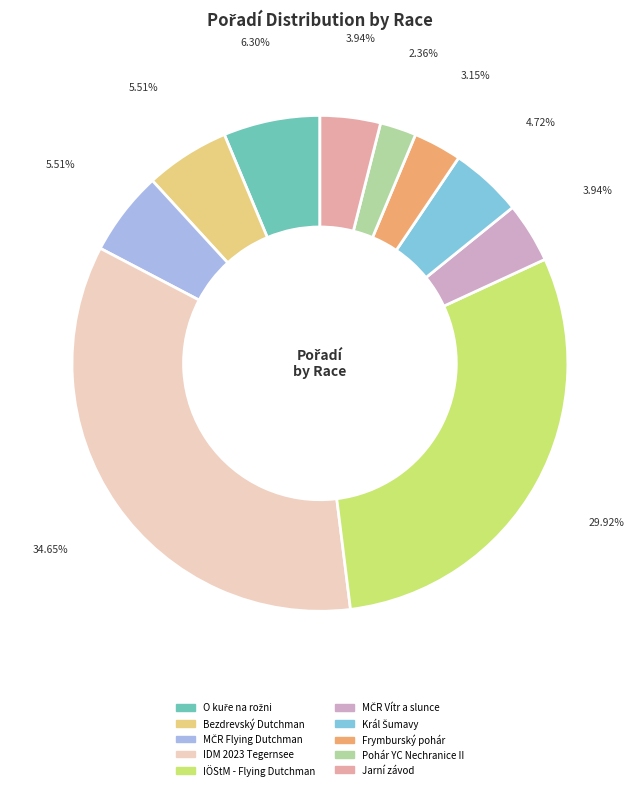

To the nearest percent, what is the difference between the largest and smallest slice percentages?

32%